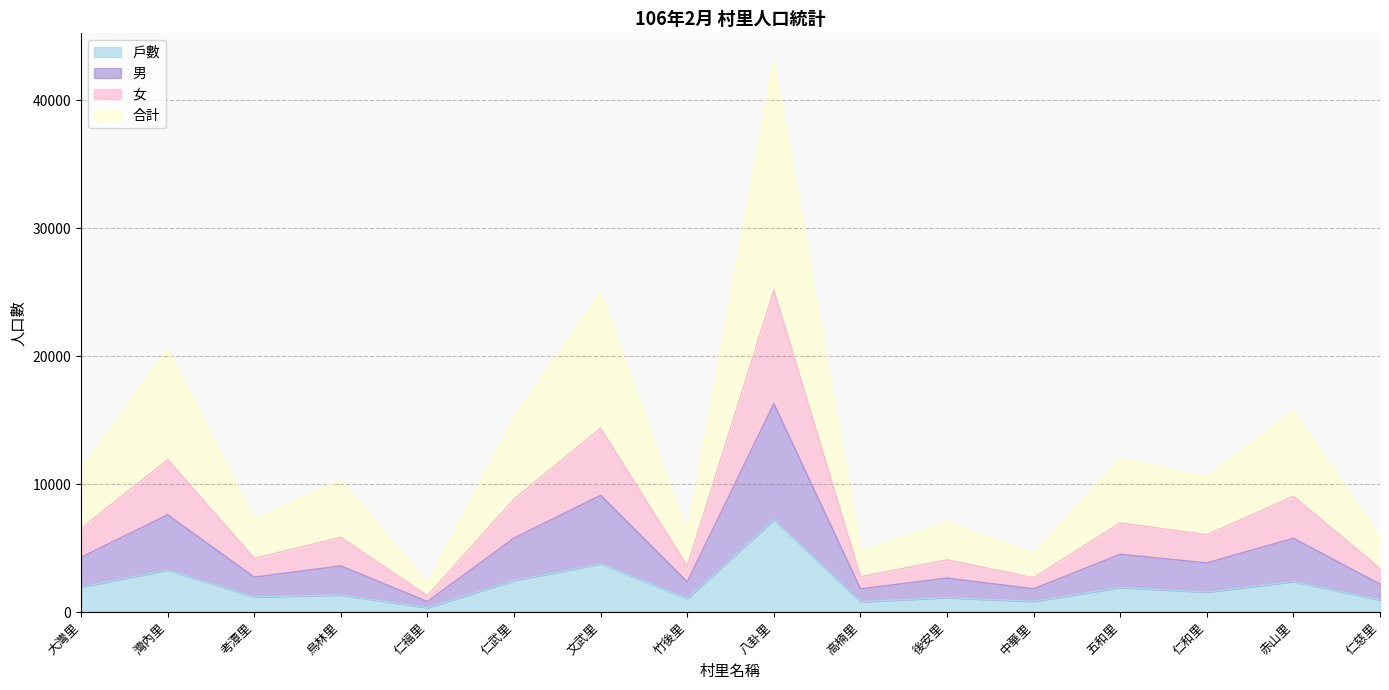

At which category is the sum across all series the highest?

八卦里